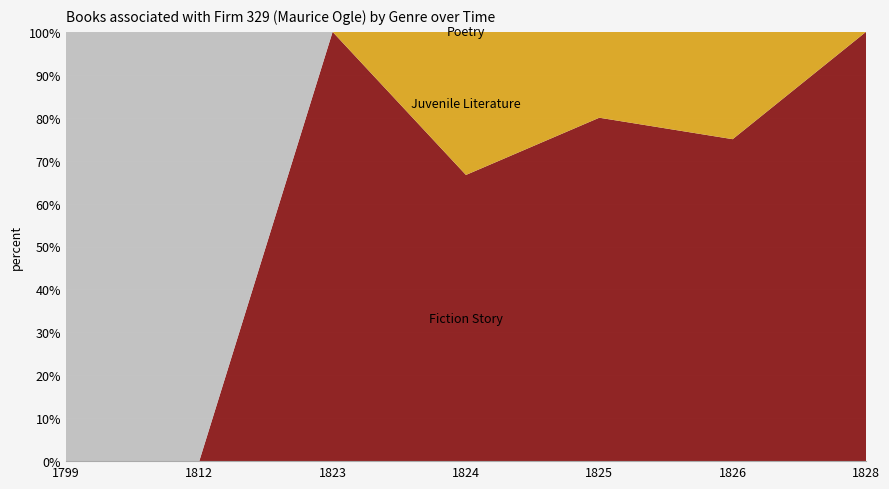

Reading left to right, what are all the values shown in this chart?

Fiction Story: 0	0	1	2	4	3	1
Juvenile Literature: 0	0	0	1	1	1	0
Poetry: 1	1	0	0	0	0	0